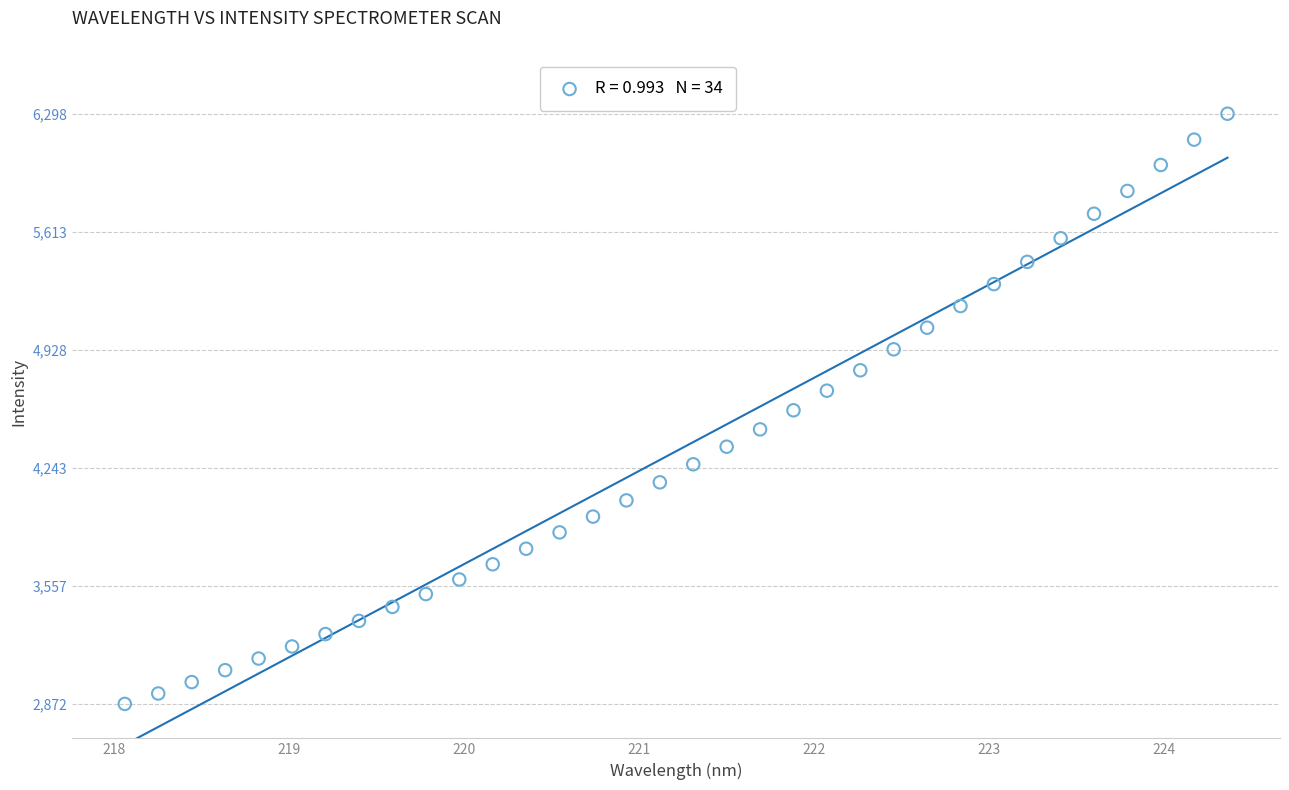

What is the range of Y values (max minus min)?

3426.2